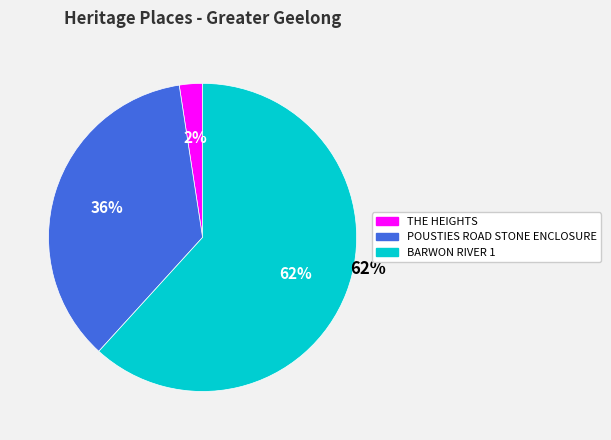

What is the ratio of the value at BARWON RIVER 1 to the value at THE HEIGHTS?

25.4